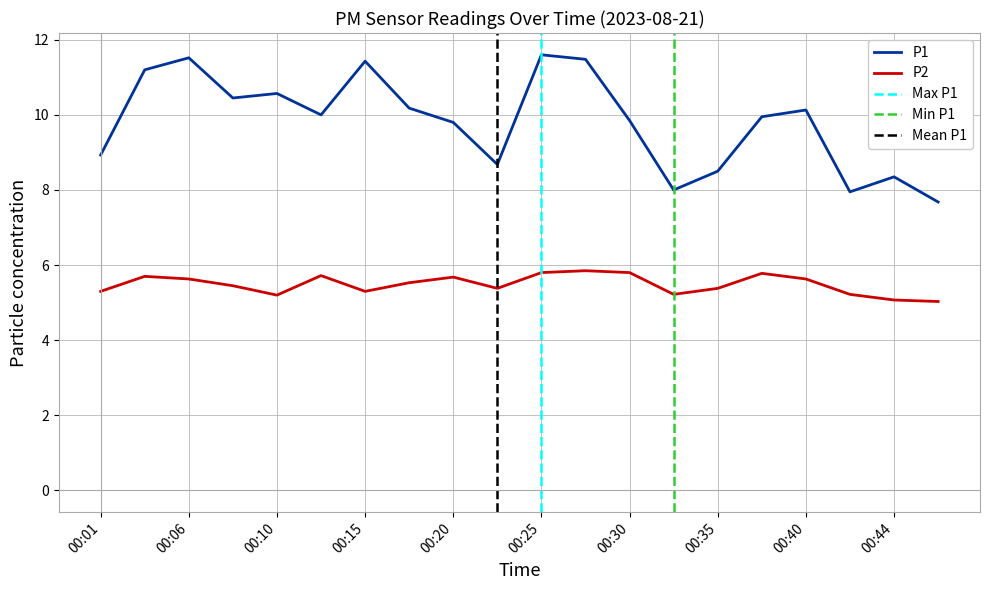

Is the value of P2 at 00:06 greater than the value of P1 at 00:32?

No